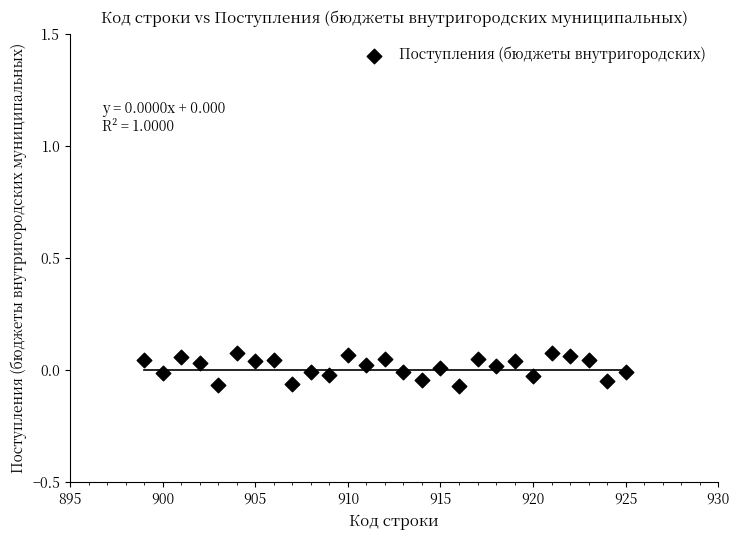

Count the number of points in this scatter plot.

27